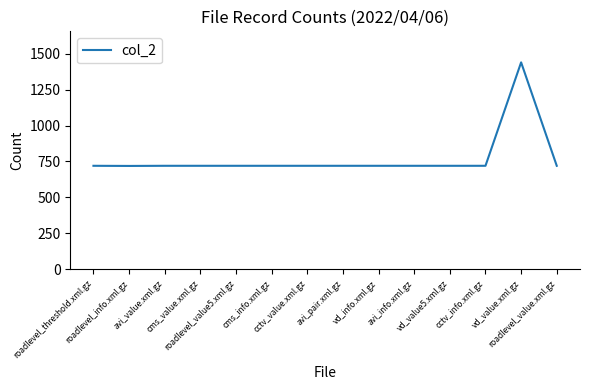

True or false: the data shows 1187 at avi_value.xml.gz.

False